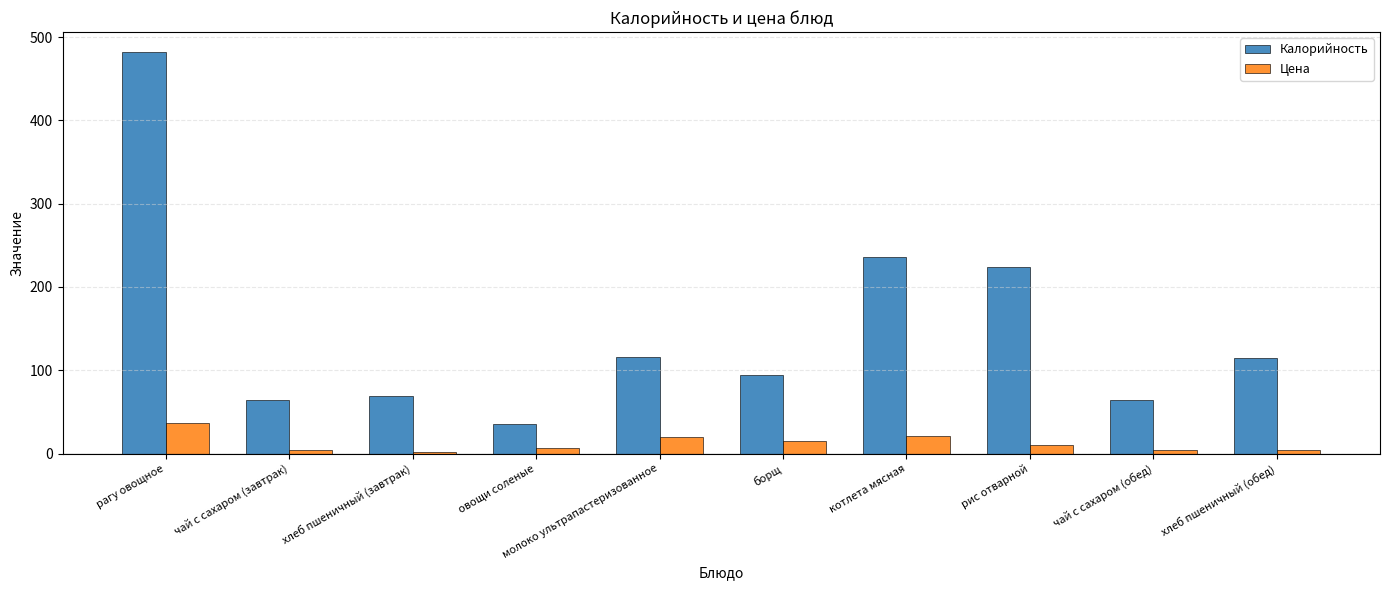

Rank the series by their average value, from highest to lowest.

Калорийность, Цена